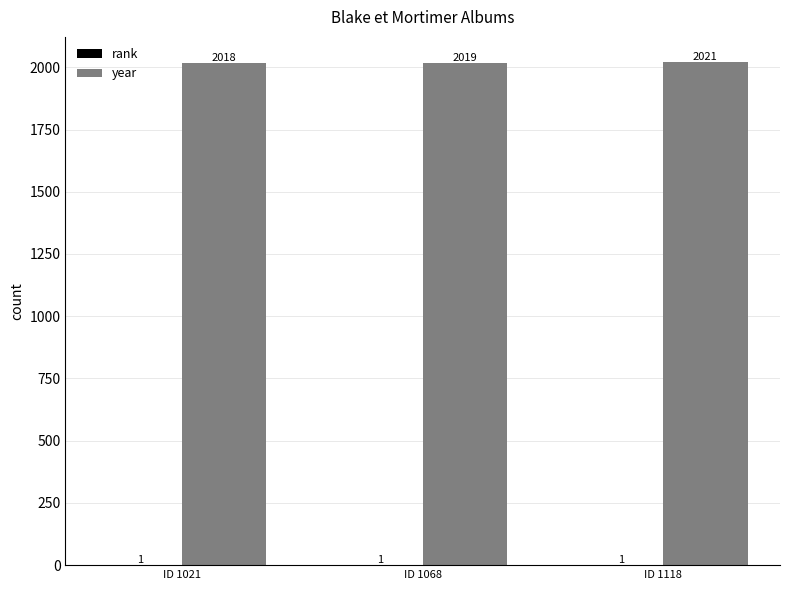

At which category does the chart reach its peak across all series?

ID 1118